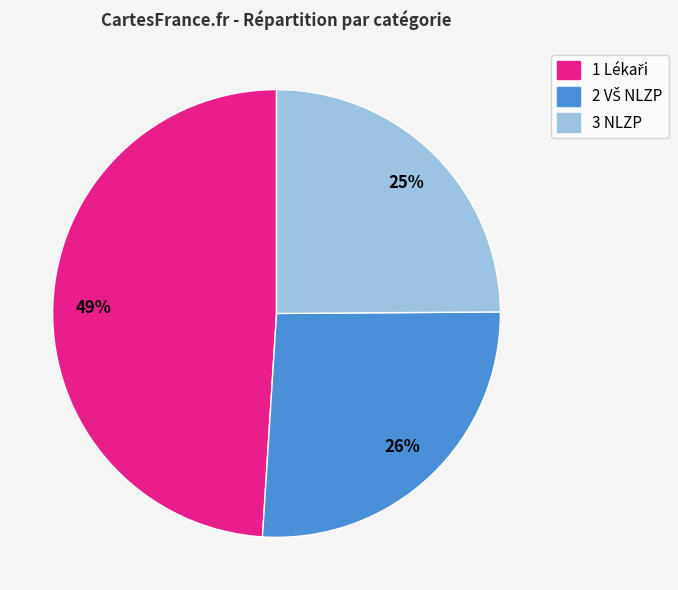

To the nearest percent, what percentage of the pie is 3 NLZP?

25%